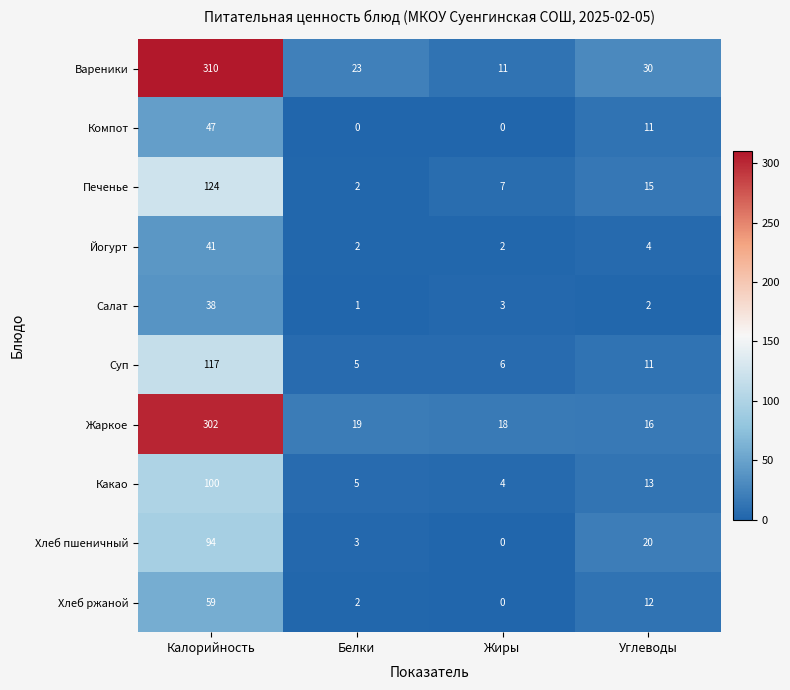

What value does the Какао series have at Углеводы, to the nearest 10?

10